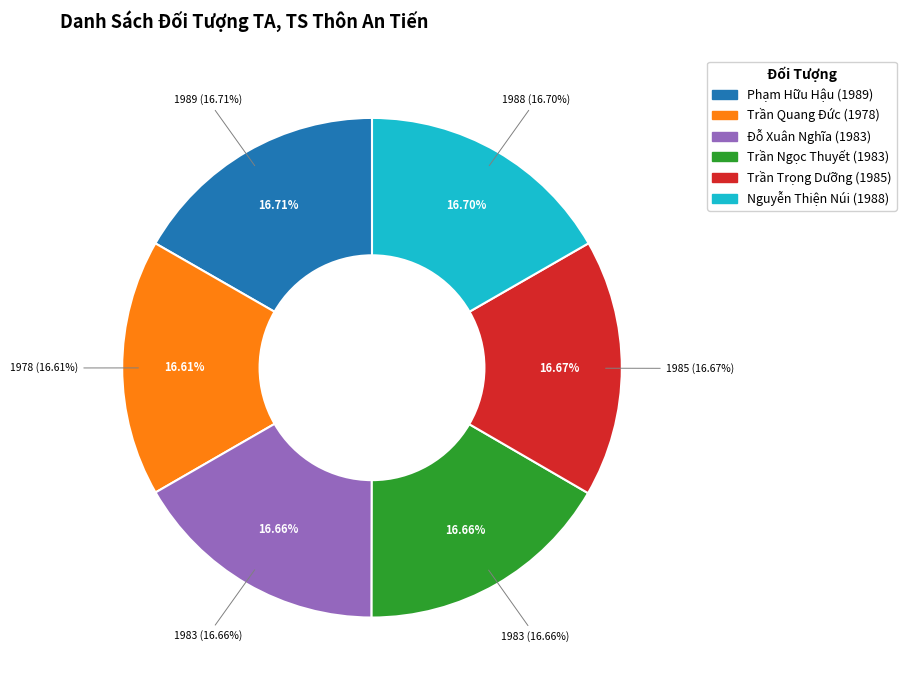

What percentage is the Trần Trọng Dưỡng slice, to the nearest percent?

17%